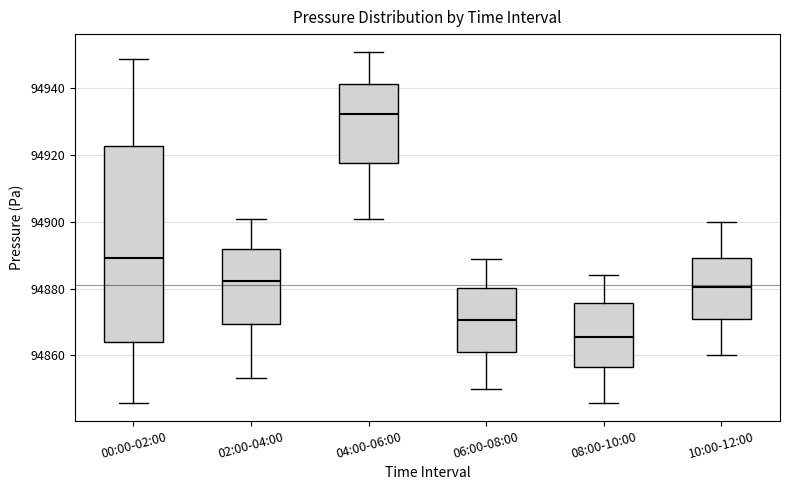

Reading left to right, read every box against the y-axis: the position of its median line, the range the box covers, and the ends of its whiskers. The values are not printed on the chart, so give them approximately, as read against the axis.

00:00-02:00: median 94890, box 94864 to 94922, whiskers 94846 to 94948
02:00-04:00: median 94882, box 94870 to 94892, whiskers 94854 to 94902
04:00-06:00: median 94932, box 94918 to 94942, whiskers 94902 to 94952
06:00-08:00: median 94870, box 94860 to 94880, whiskers 94850 to 94890
08:00-10:00: median 94866, box 94856 to 94876, whiskers 94846 to 94884
10:00-12:00: median 94880, box 94870 to 94890, whiskers 94860 to 94900